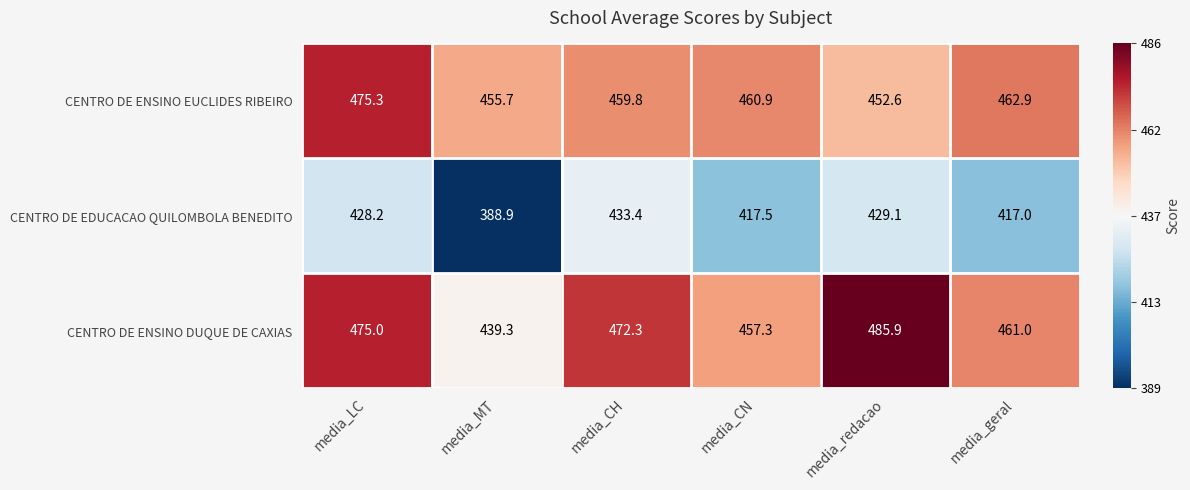

Reading left to right, extract all data points from this chart.

CENTRO DE ENSINO EUCLIDES RIBEIRO: media_LC=475.3	media_MT=455.7	media_CH=459.8	media_CN=460.9	media_redacao=452.6	media_geral=462.9
CENTRO DE EDUCACAO QUILOMBOLA BENEDITO: media_LC=428.2	media_MT=388.9	media_CH=433.4	media_CN=417.5	media_redacao=429.1	media_geral=417.0
CENTRO DE ENSINO DUQUE DE CAXIAS: media_LC=475.0	media_MT=439.3	media_CH=472.3	media_CN=457.3	media_redacao=485.9	media_geral=461.0